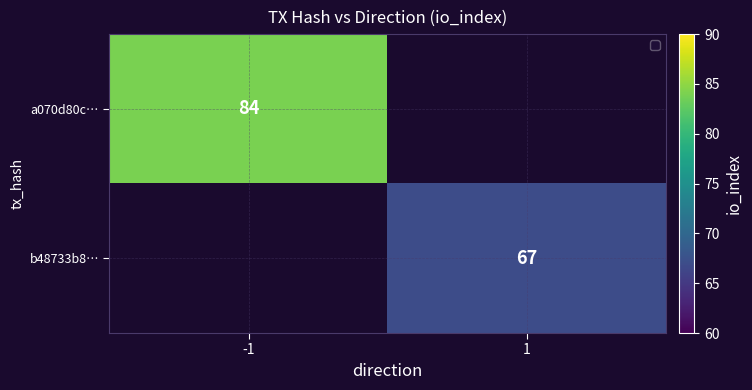

Between -1 and 1, which is larger?

-1